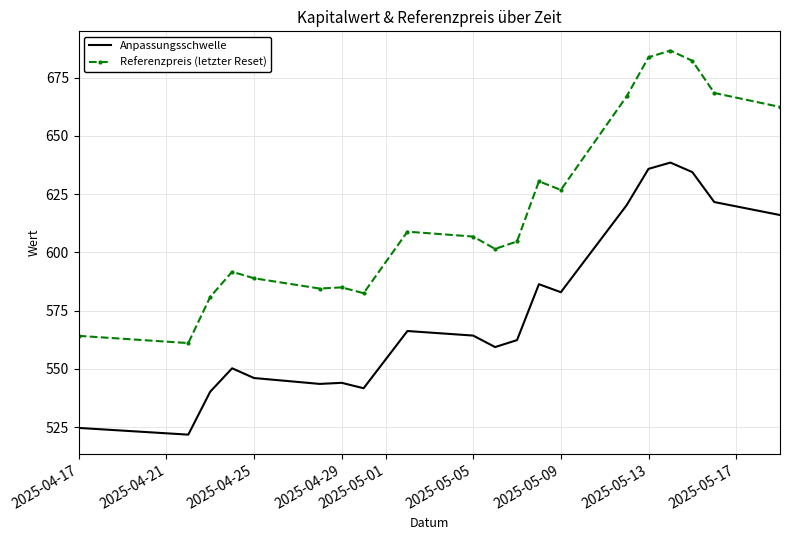

What is the difference between the maximum and second lowest values in the Anpassungsschwelle series?

113.8